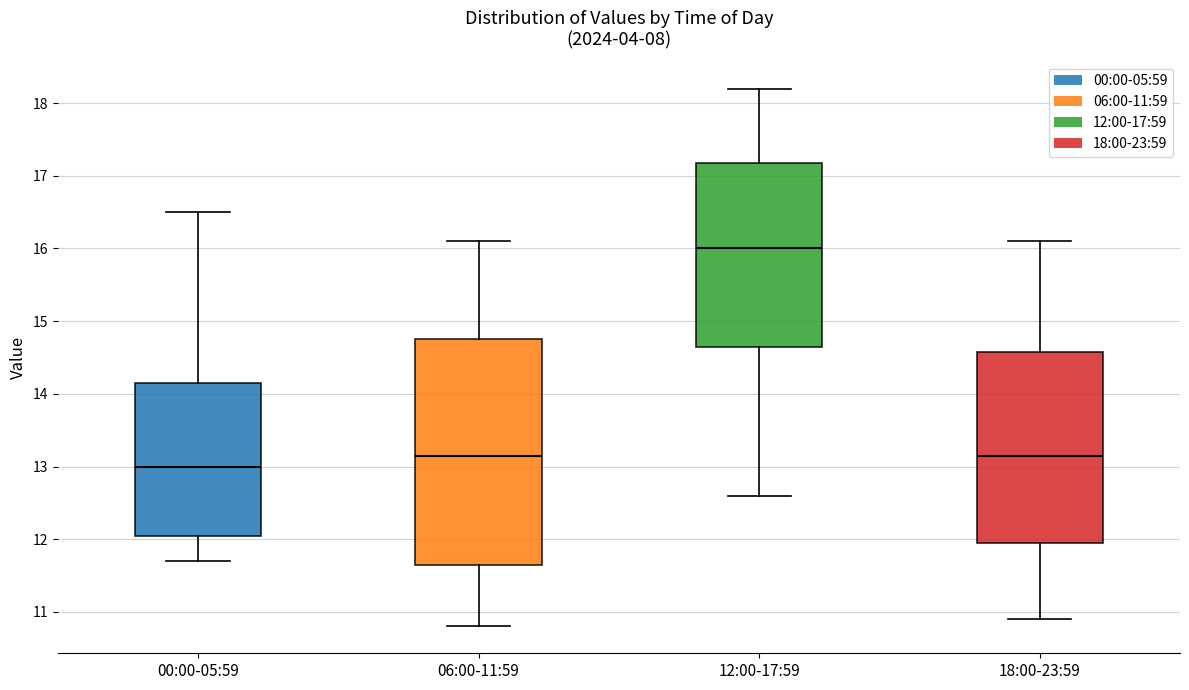

Reading left to right, transcribe this box plot: for each box, give where its median line is, the range the box spans, and where its two whiskers end, as read against the y-axis. The values are not printed on the chart, so give them approximately, as read against the axis.

00:00-05:59: median 13.0, box 12.1 to 14.2, whiskers 11.7 to 16.5
06:00-11:59: median 13.2, box 11.7 to 14.8, whiskers 10.8 to 16.1
12:00-17:59: median 16.0, box 14.7 to 17.2, whiskers 12.6 to 18.2
18:00-23:59: median 13.2, box 12.0 to 14.6, whiskers 10.9 to 16.1